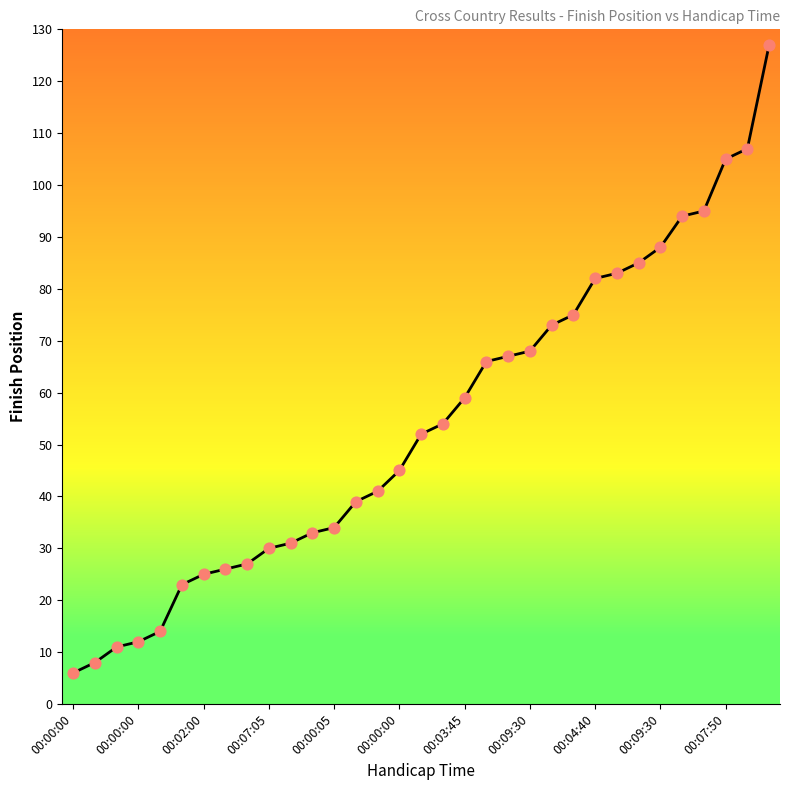

What is the difference between the maximum and minimum values?

121